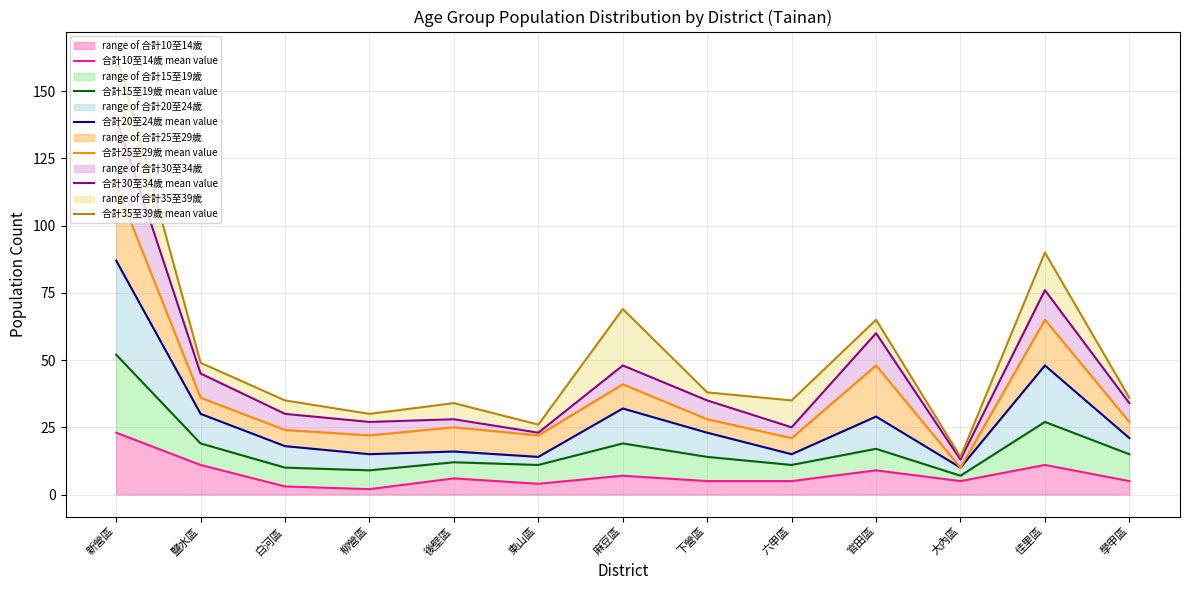

How many values in the 合計15至19歲 mean value series are below 14?

6